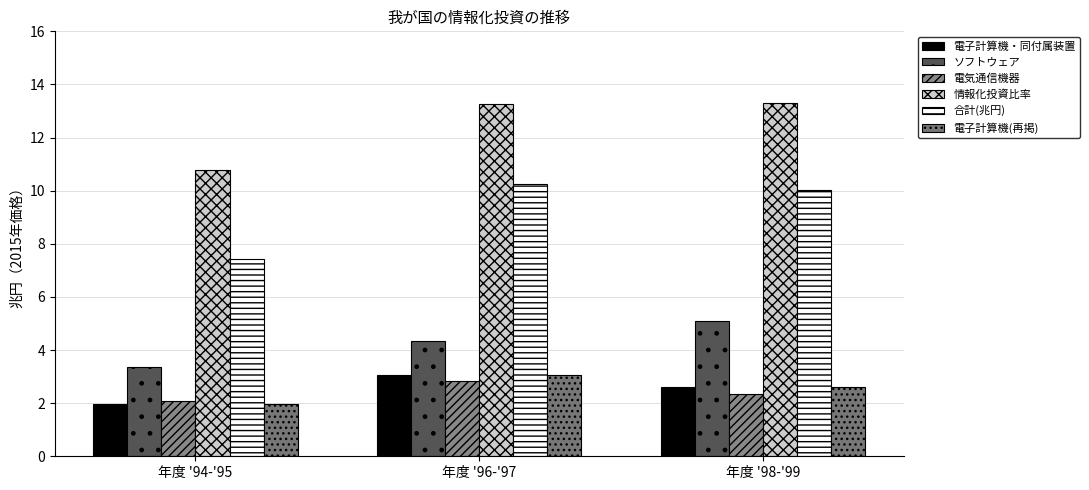

What is the average value of the ソフトウェア series?

4.3